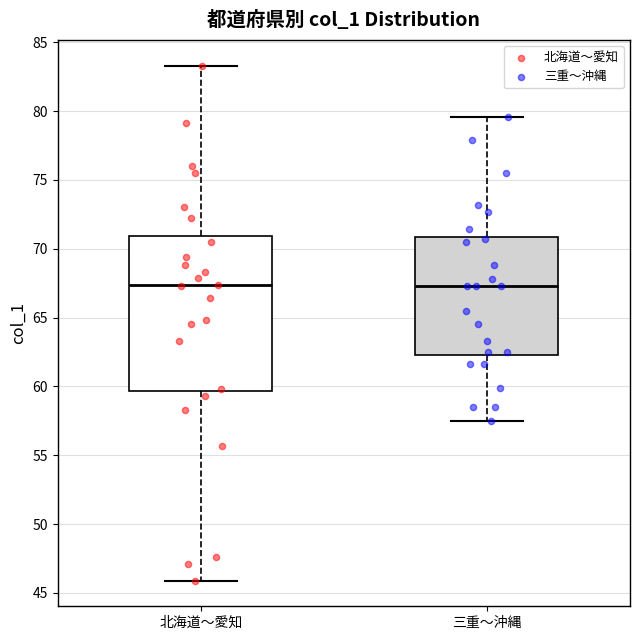

Comparing the boxes themselves (not the whiskers), which one is the tallest?

北海道〜愛知